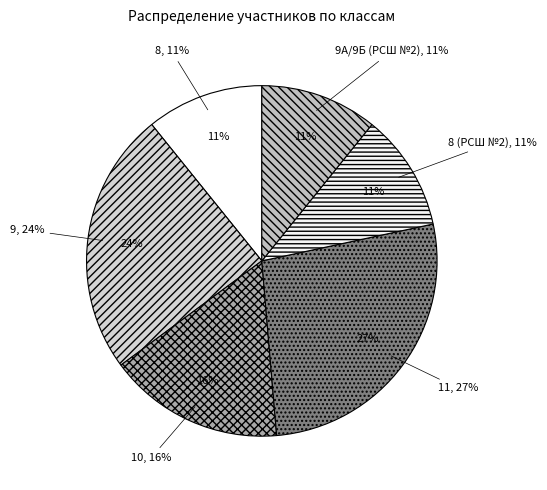

How many segments does this pie chart have?

6